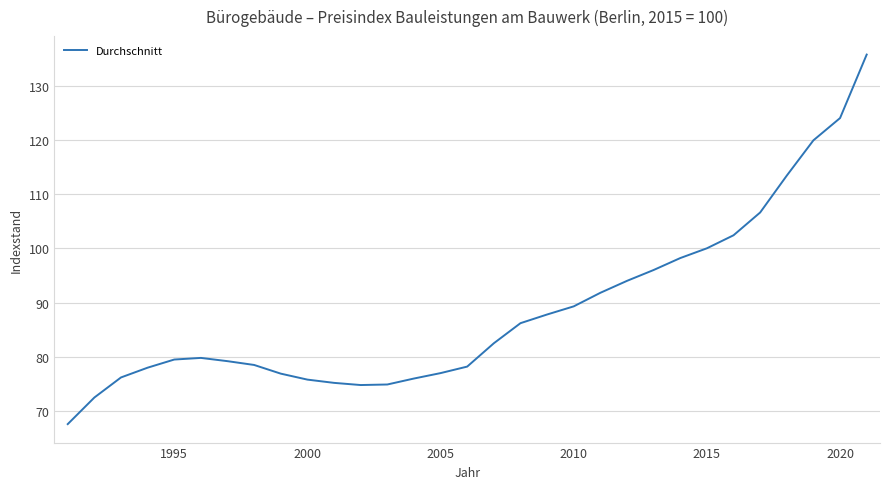

What is the smallest value displayed?

67.6